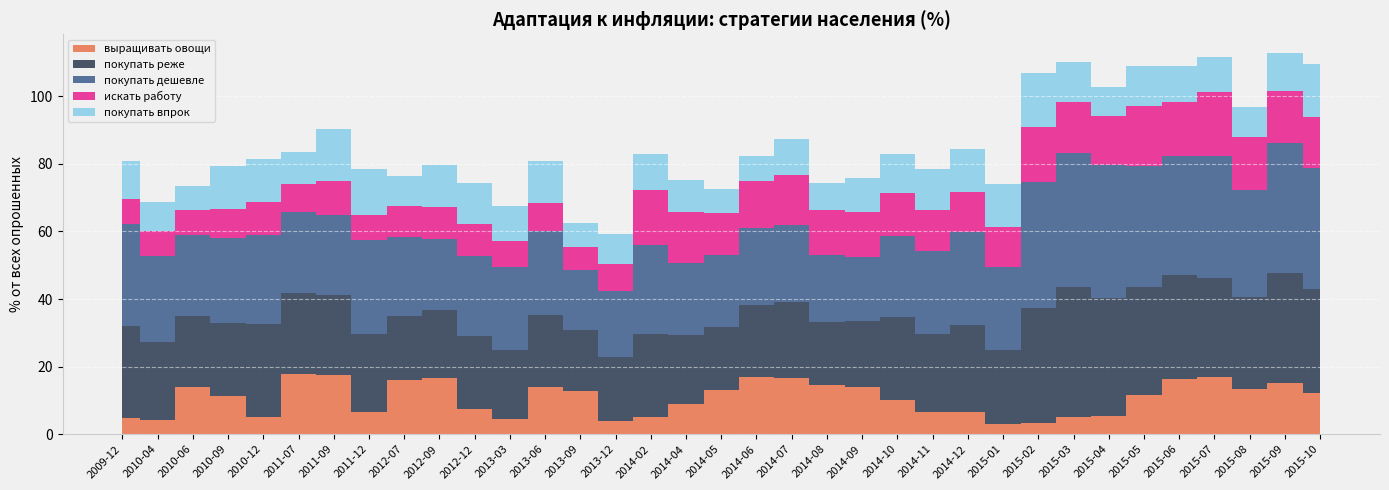

Reading left to right, transcribe all the data shown in this chart.

выращивать овощи: 4.8	4.3	14.0	11.4	5.2	17.8	17.4	6.6	16.1	16.6	7.6	4.7	13.8	12.8	3.9	5.0	9.0	13.2	16.9	16.6	14.5	13.9	10.1	6.7	6.5	3.0	3.4	5.2	5.3	11.7	16.4	16.9	13.3	15.1	12.1
покупать реже: 27.3	23.0	20.9	21.4	27.3	24.0	23.6	22.9	18.9	20.1	21.4	20.2	21.5	18.1	18.9	24.6	20.2	18.7	21.2	22.6	18.6	19.7	24.6	23.1	25.8	22.1	33.9	38.4	35.0	31.8	30.8	29.2	27.4	32.5	30.9
покупать дешевле: 30.0	25.4	23.9	25.2	26.3	23.9	23.8	27.9	23.4	20.9	23.6	24.5	24.6	17.8	19.8	26.2	21.3	21.1	22.7	22.8	19.9	18.9	23.8	24.4	27.6	24.3	37.4	39.8	39.2	36.0	35.2	36.1	31.5	38.5	35.8
искать работу: 7.3	7.5	7.5	8.6	9.9	8.3	10.1	7.4	9.1	9.6	9.6	7.8	8.5	6.9	7.8	16.4	15.2	12.4	13.9	14.8	13.3	13.2	12.7	12.2	11.7	12.1	16.3	15.2	14.6	17.8	15.9	19.1	15.7	15.4	15.0
покупать впрок: 11.3	8.4	7.2	12.7	12.9	9.5	15.5	13.5	9.0	12.2	12.1	10.2	12.3	7.1	9.0	10.6	9.4	7.1	7.5	10.8	7.9	10.3	11.8	12.0	12.9	12.6	15.9	11.8	8.6	11.7	10.6	10.2	8.8	11.2	15.7